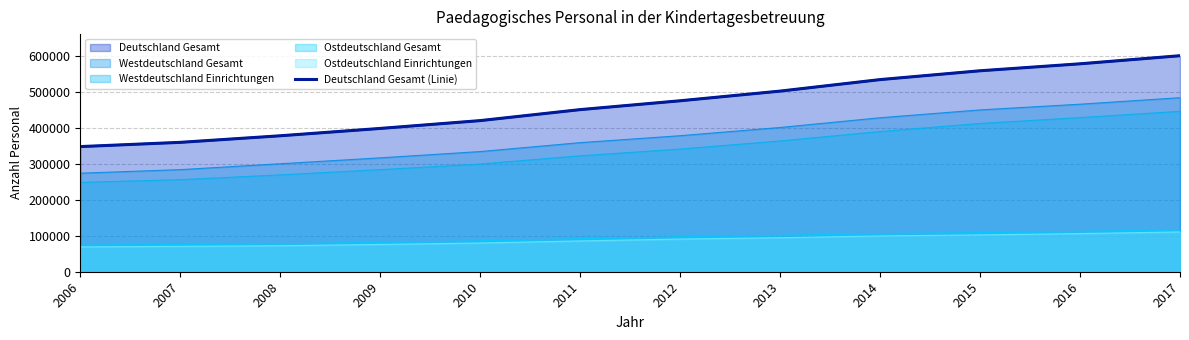

Reading left to right, transcribe all the data shown in this chart.

347664	359446	377710	398112	419859	450397	474969	501820	533793	558313	577672	600153